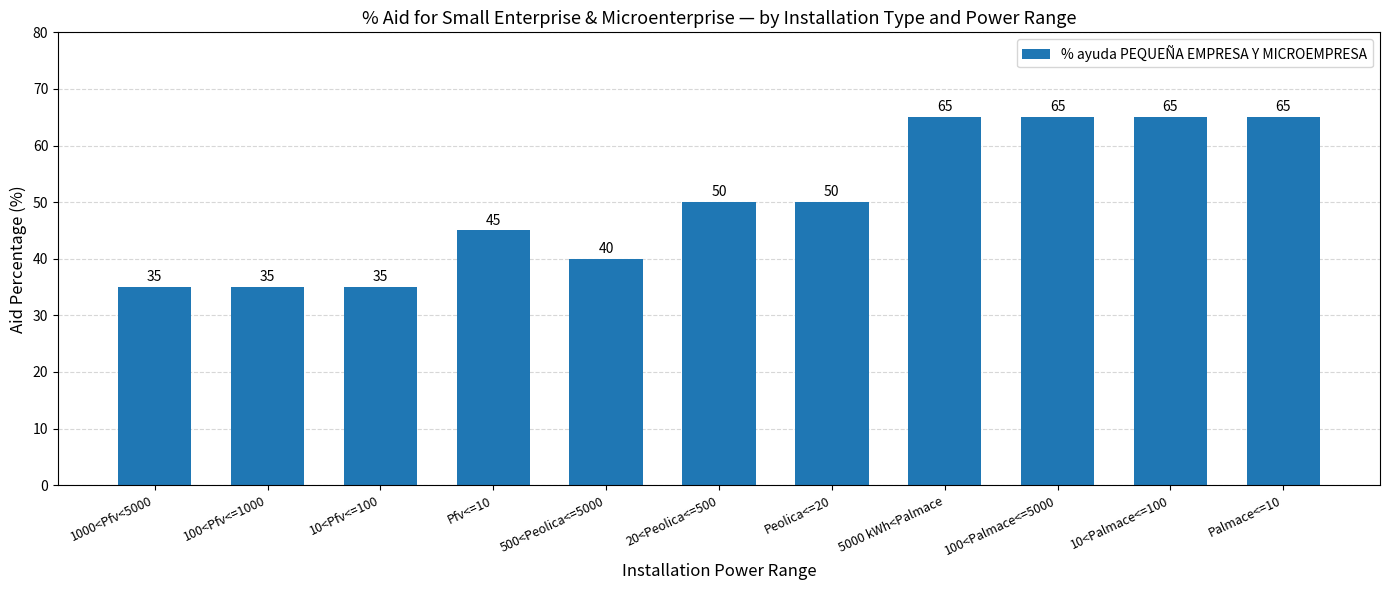

The chart shows a value of 35 at 1000<Pfv<5000. True or false?

True